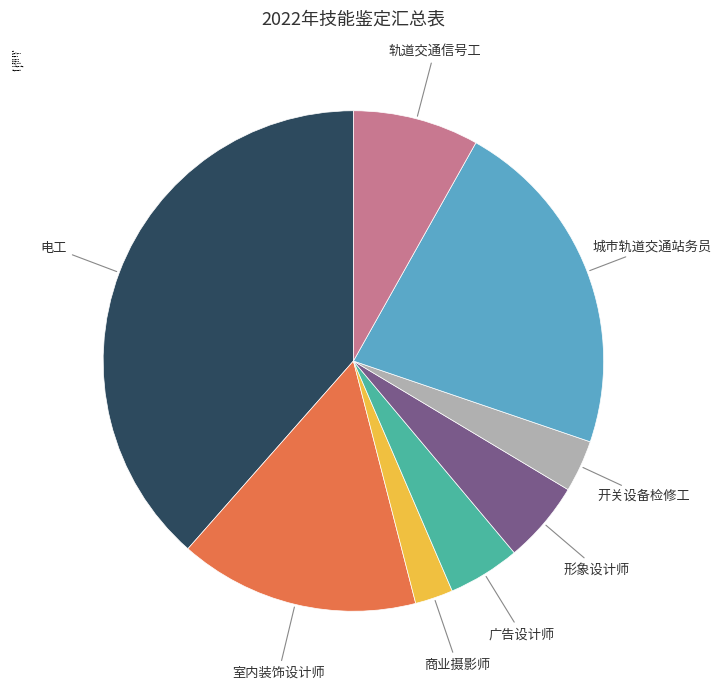

Combined, do 电工 and 轨道交通信号工 account for over 50%?

No